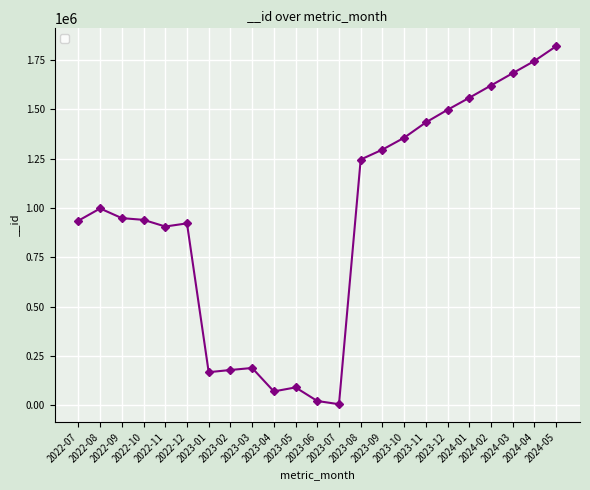

What is the sum of all values?

21626763